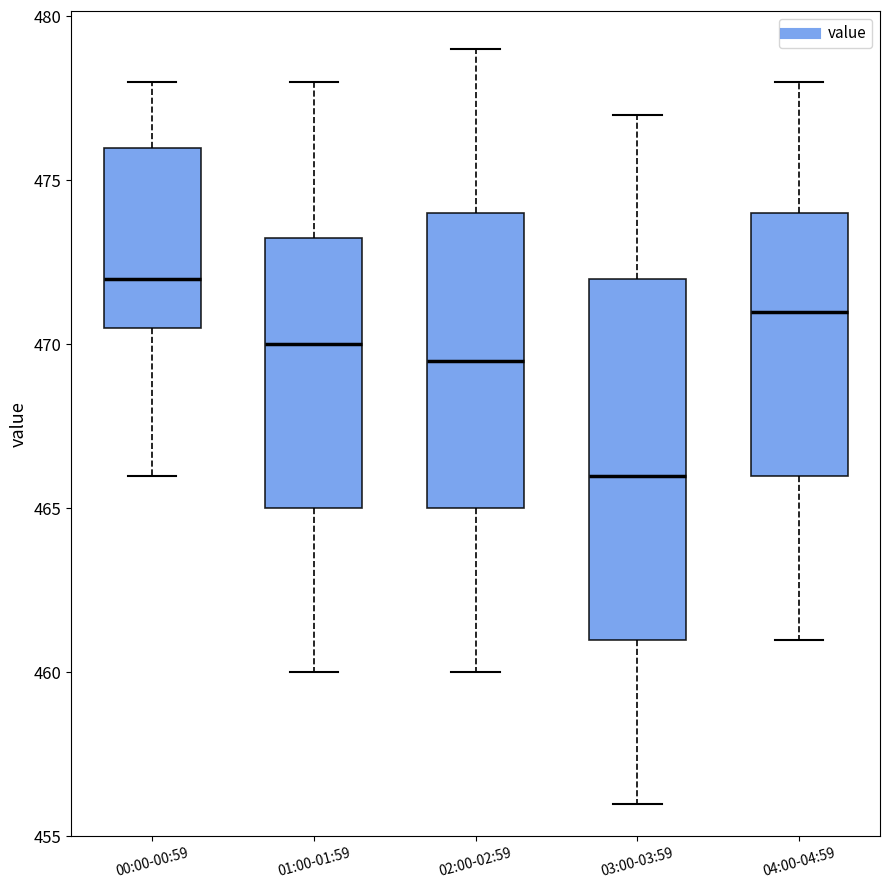

Which box has the highest median line?

00:00-00:59